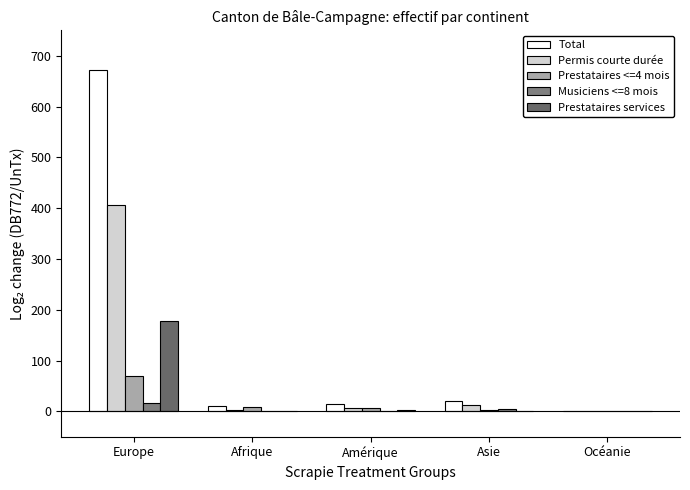

What is the maximum value for Total?

671